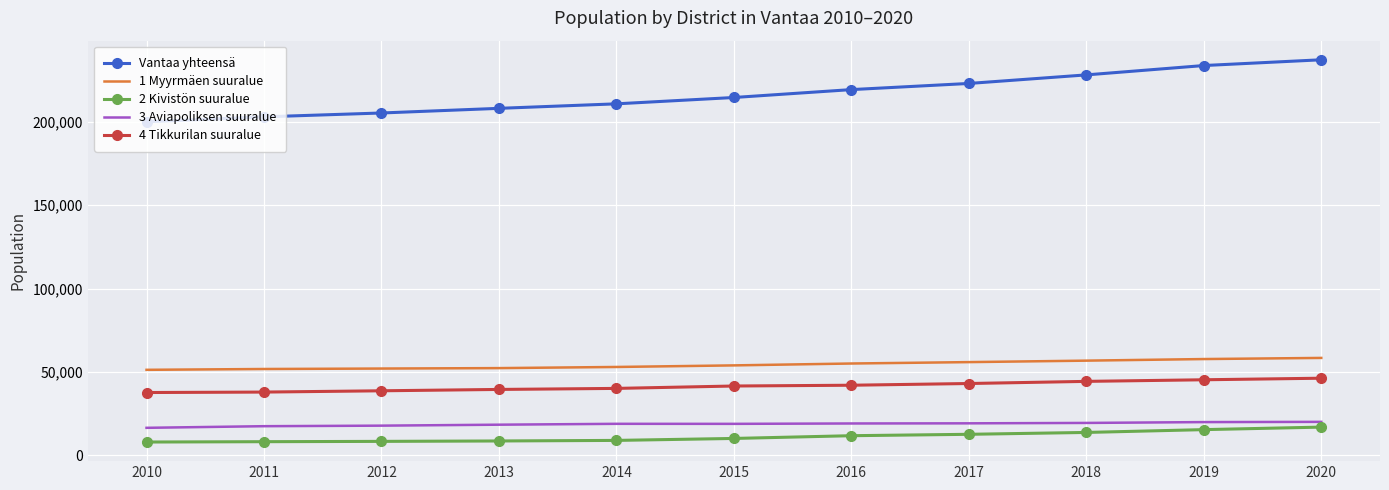

Rank the series at 2019 from lowest to highest value.

2 Kivistön suuralue, 3 Aviapoliksen suuralue, 4 Tikkurilan suuralue, 1 Myyrmäen suuralue, Vantaa yhteensä